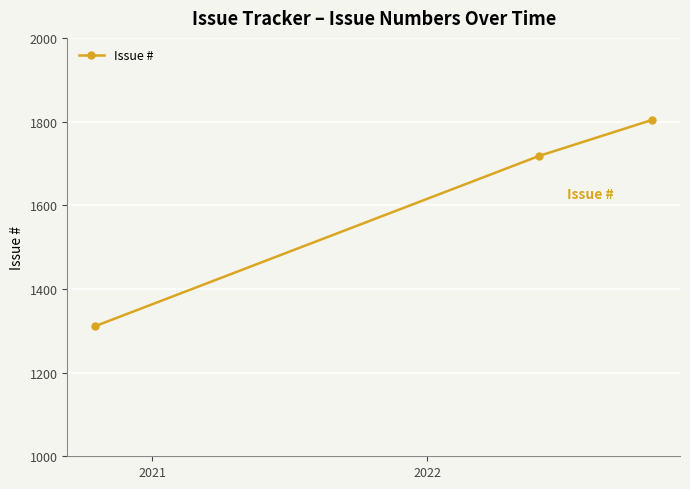

What is the maximum value shown in the chart?

1804